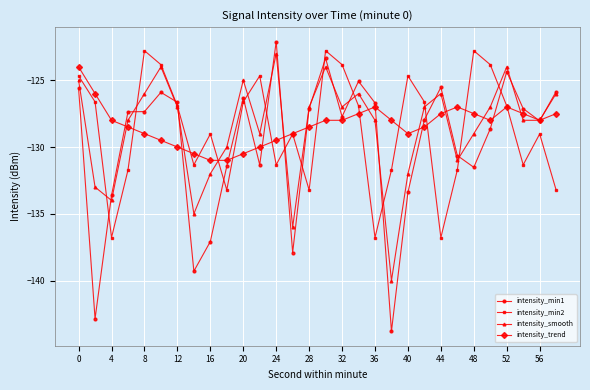

What is the value of the intensity_smooth point at the 1st from the left?

-125.0